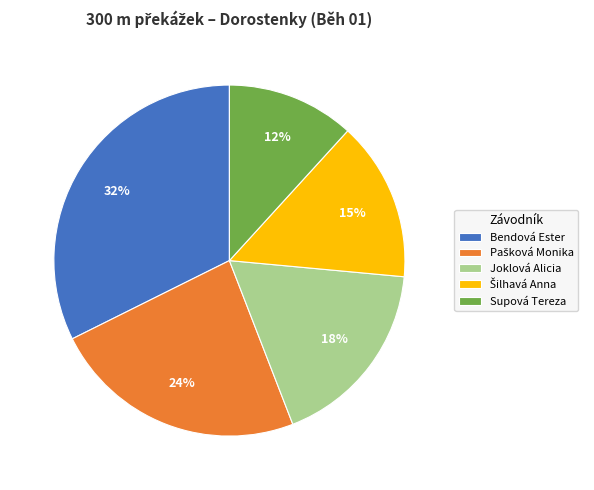

Which category has the smallest portion of the pie?

Supová Tereza